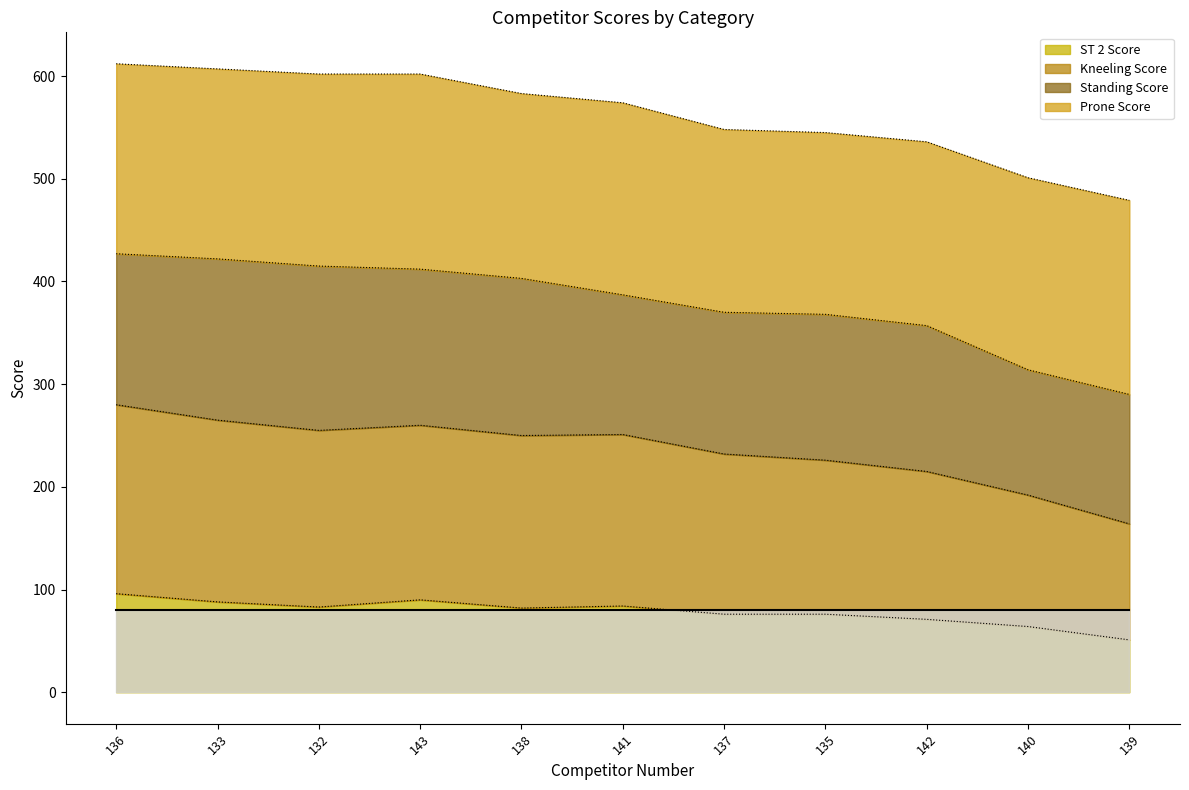

At which category is the sum across all series the highest?

136